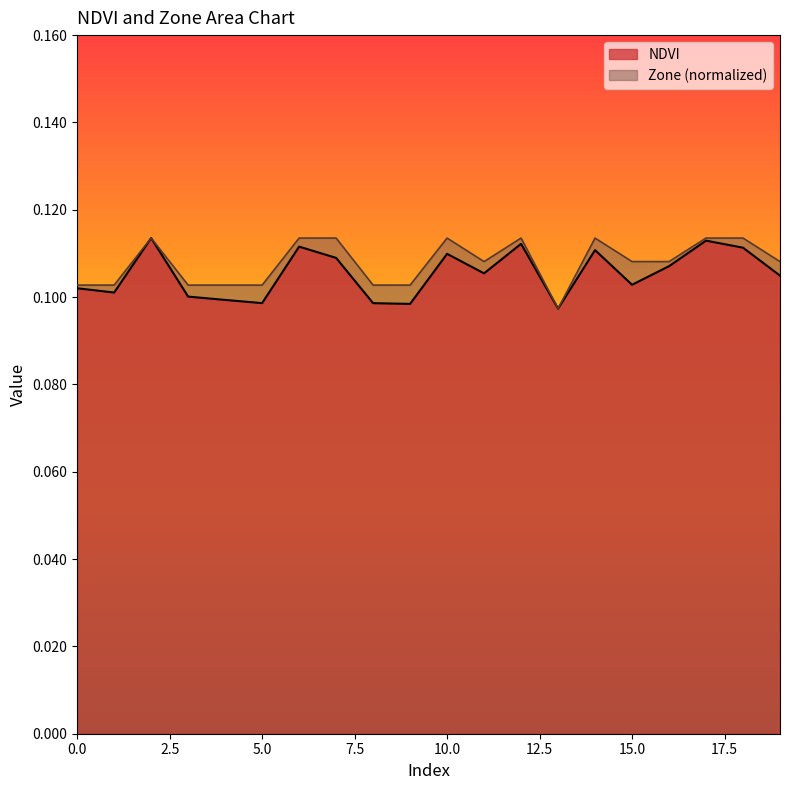

The NDVI series shows 0.1 at 7. True or false?

False